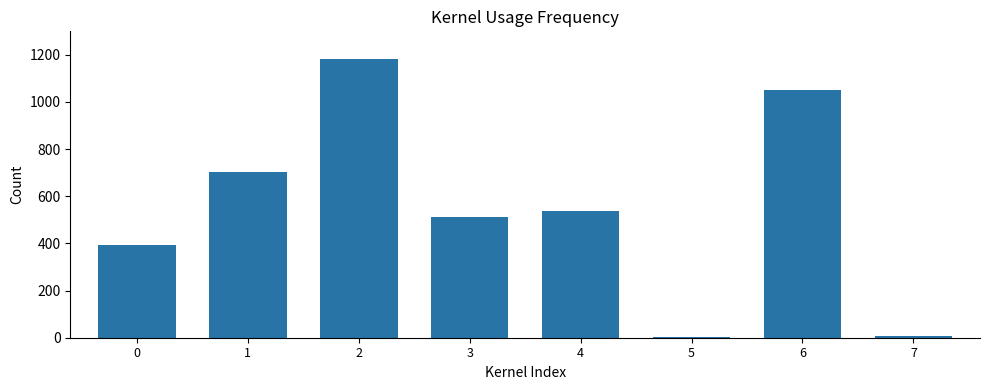

What is the sum of all values?

4387